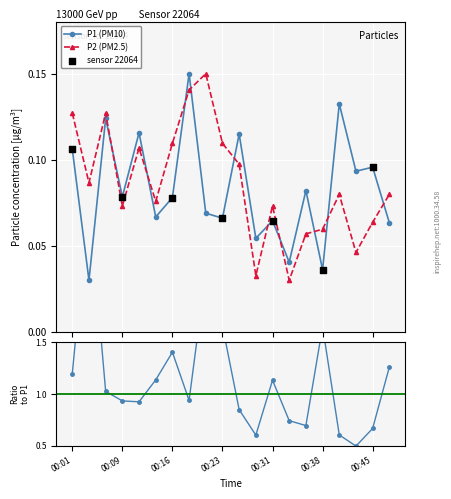

Which series has the largest total across all categories?

P2